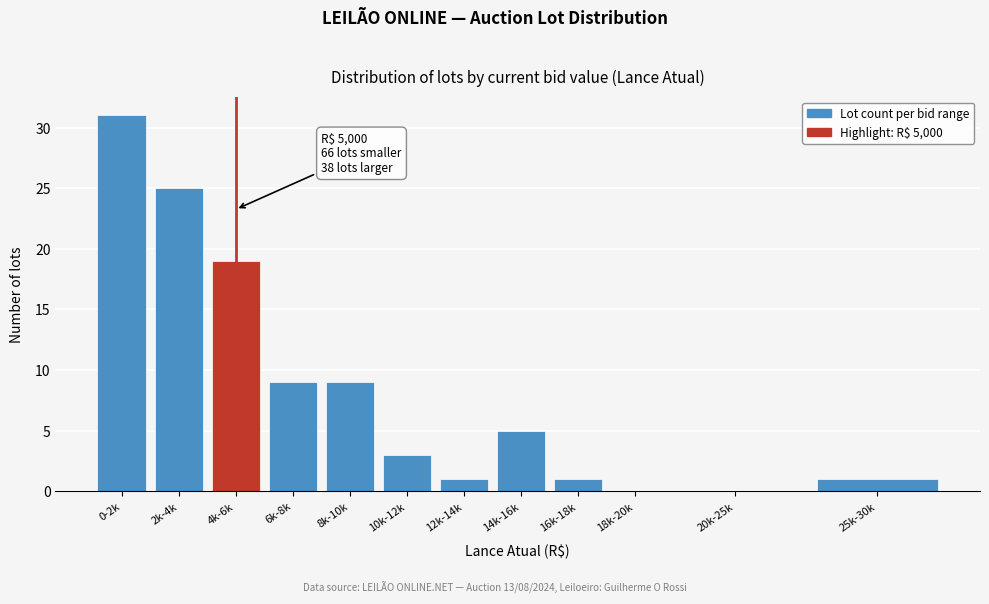

Reading left to right, list all the values displayed in this chart.

0-2k=31	2k-4k=25	4k-6k=19	6k-8k=9	8k-10k=9	10k-12k=3	12k-14k=1	14k-16k=5	16k-18k=1	18k-20k=0	20k-25k=0	25k-30k=1